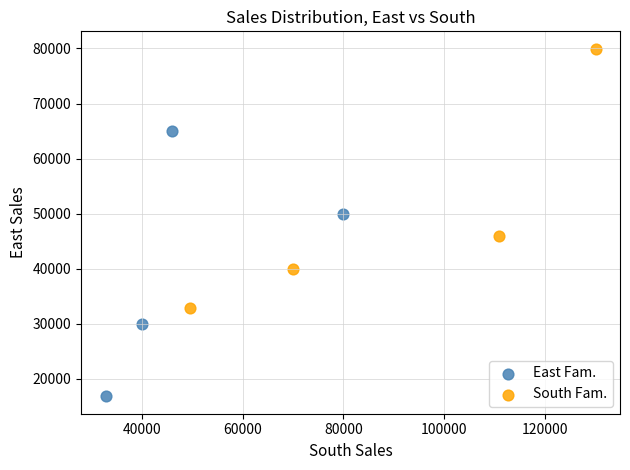

What are all the series names shown in the legend?

East Fam., South Fam.